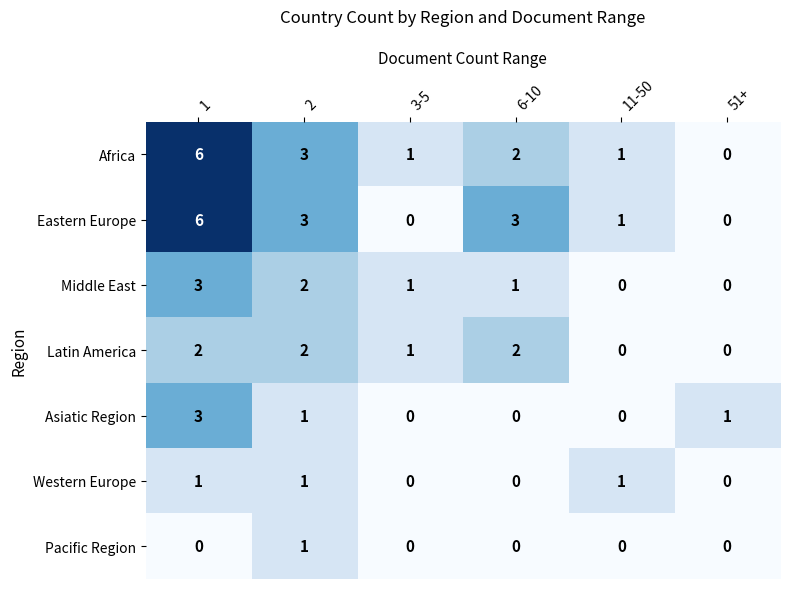

The value of Asiatic Region at 3-5 is -2. True or false?

False